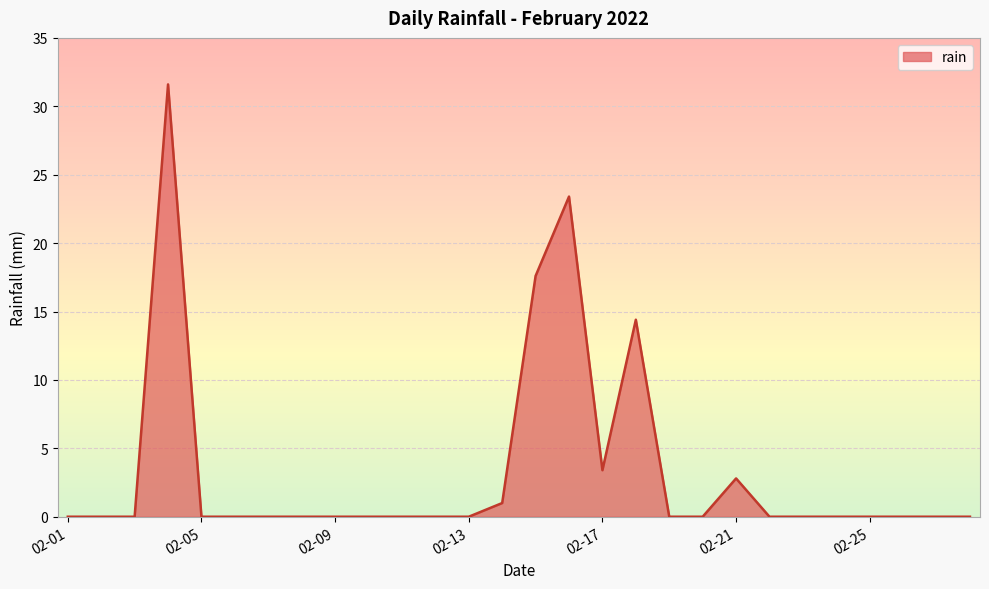

What is the maximum value shown in the chart?

31.6